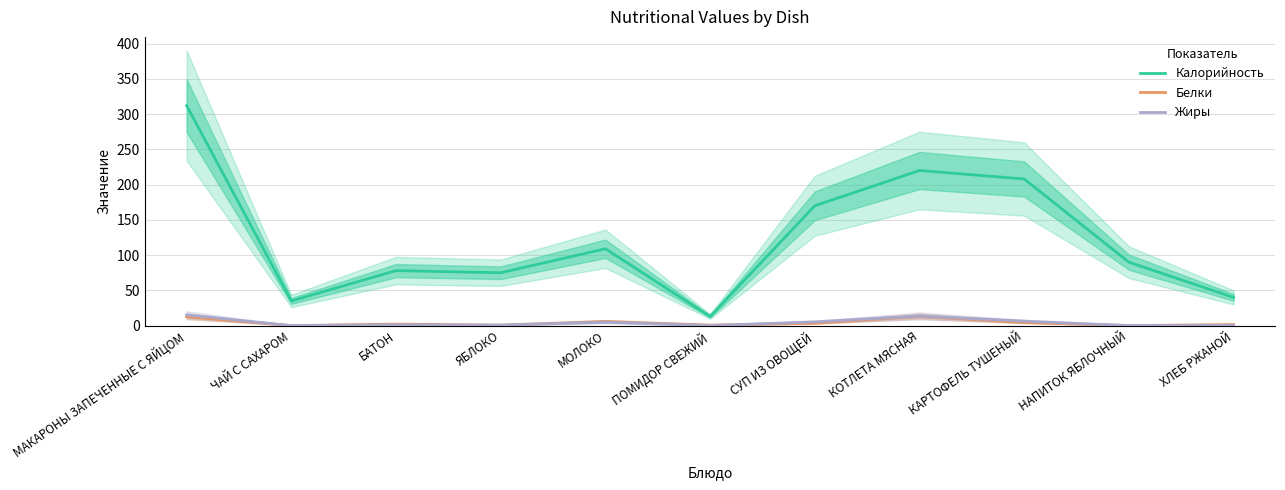

How many values in Жиры are above zero?

10